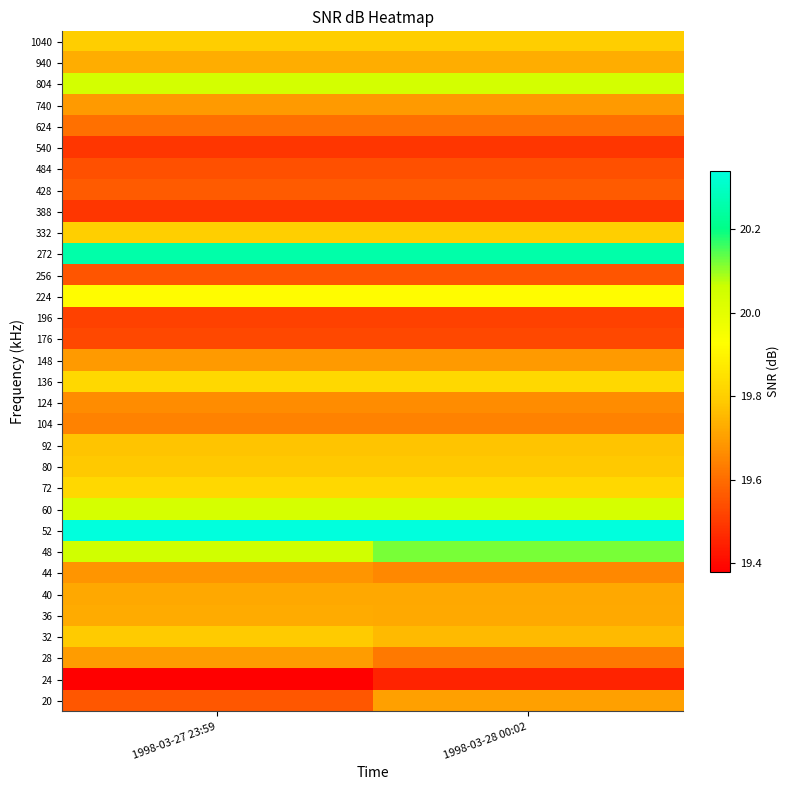

At 1998-03-27 23:59, list the series in order from smallest to largest.

24, 388, 540, 196, 176, 484, 256, 20, 428, 624, 104, 124, 44, 148, 740, 28, 40, 36, 940, 92, 80, 32, 1040, 332, 136, 72, 224, 60, 804, 48, 272, 52